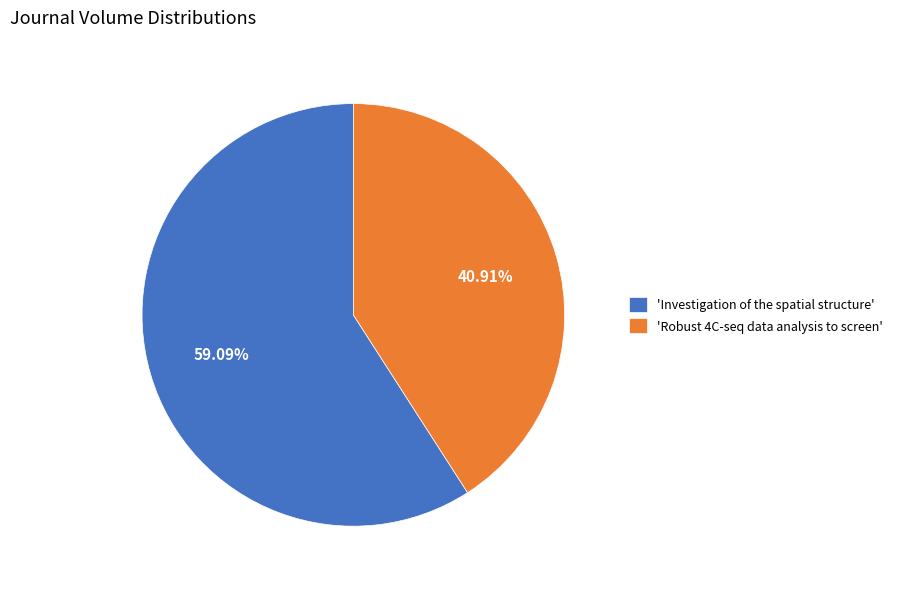

Which slice is the largest?

'Investigation of the spatial structure'